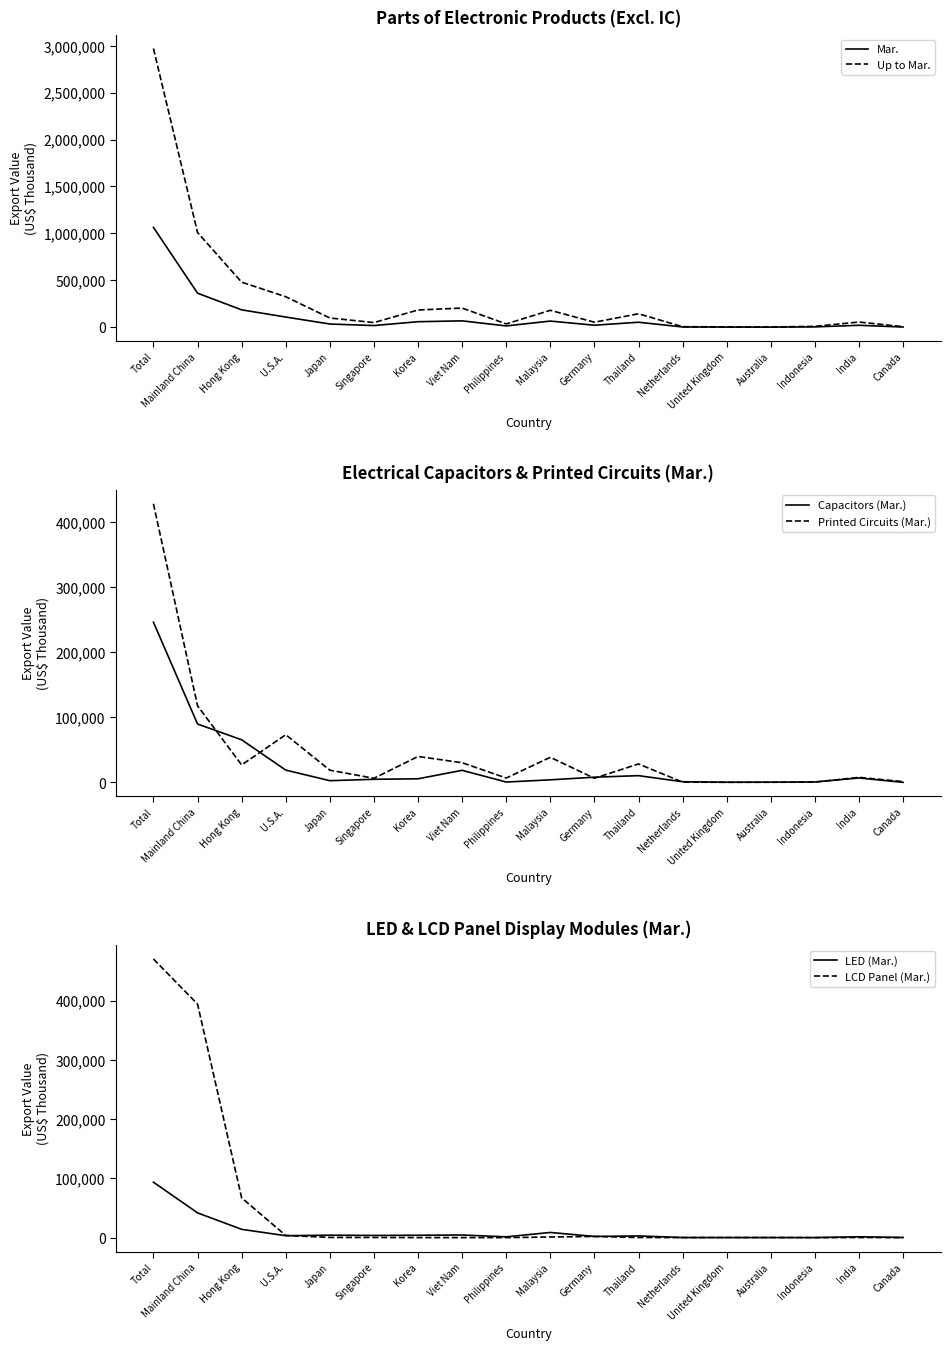

Between Mainland China and U.S.A., which is larger?

Mainland China